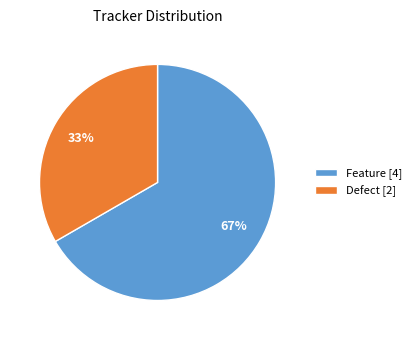

Is the sum of Defect [2] and Feature [4] greater than half?

Yes